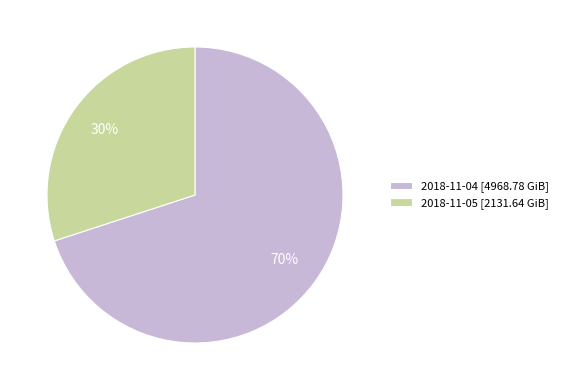

True or false: 2018-11-05 accounts for 25% of the total.

False